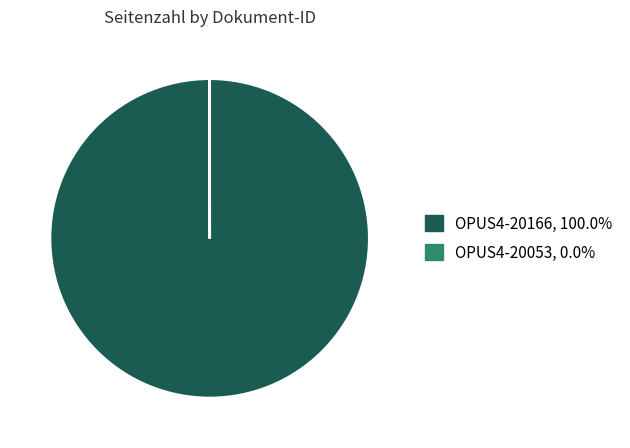

Does OPUS4-20166 represent more than half of the total?

Yes